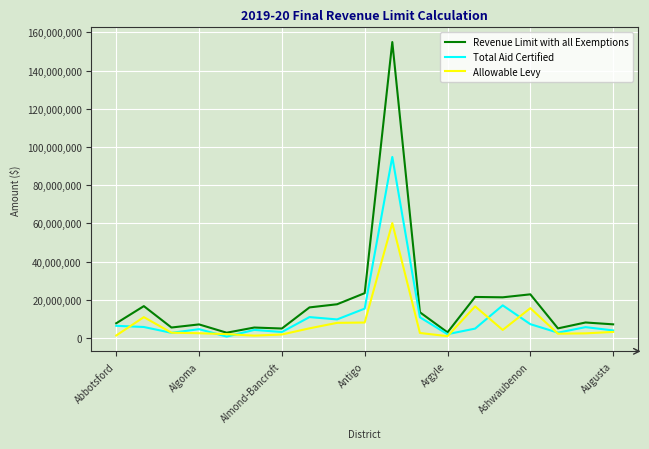

Which series has the largest total across all categories?

Revenue Limit with all Exemptions